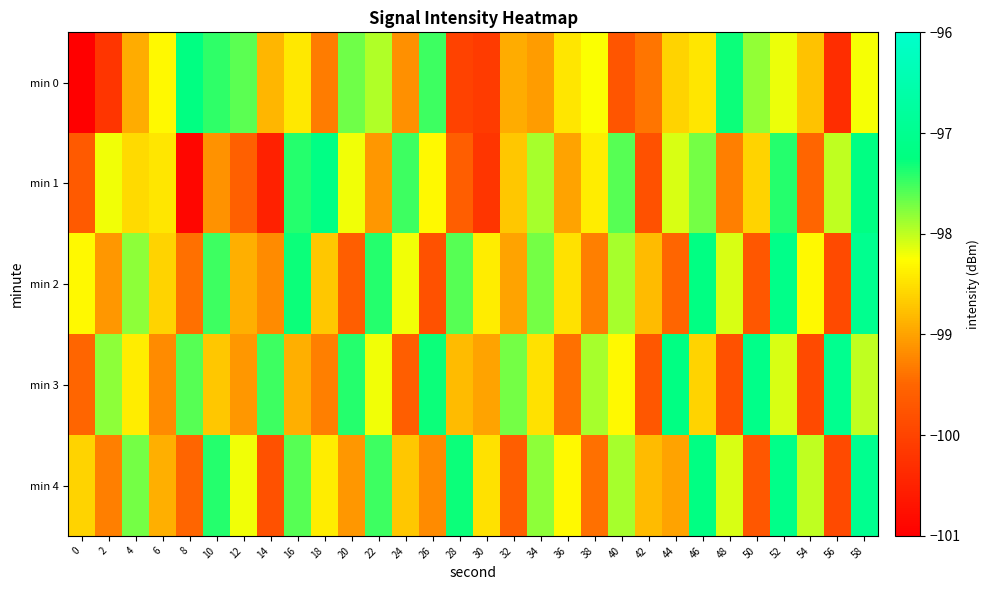

At which category is the sum across all series the highest?

58